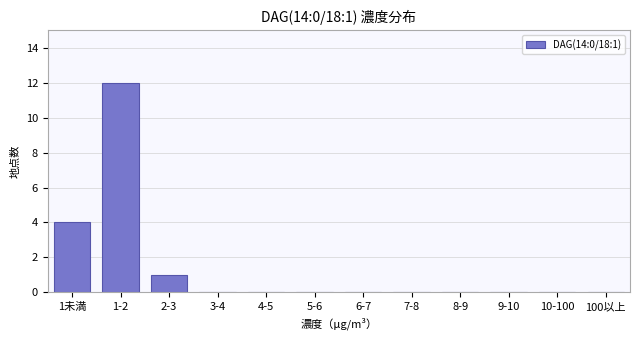

Reading left to right, extract all data points from this chart.

1未満=4	1-2=12	2-3=1	3-4=0	4-5=0	5-6=0	6-7=0	7-8=0	8-9=0	9-10=0	10-100=0	100以上=0